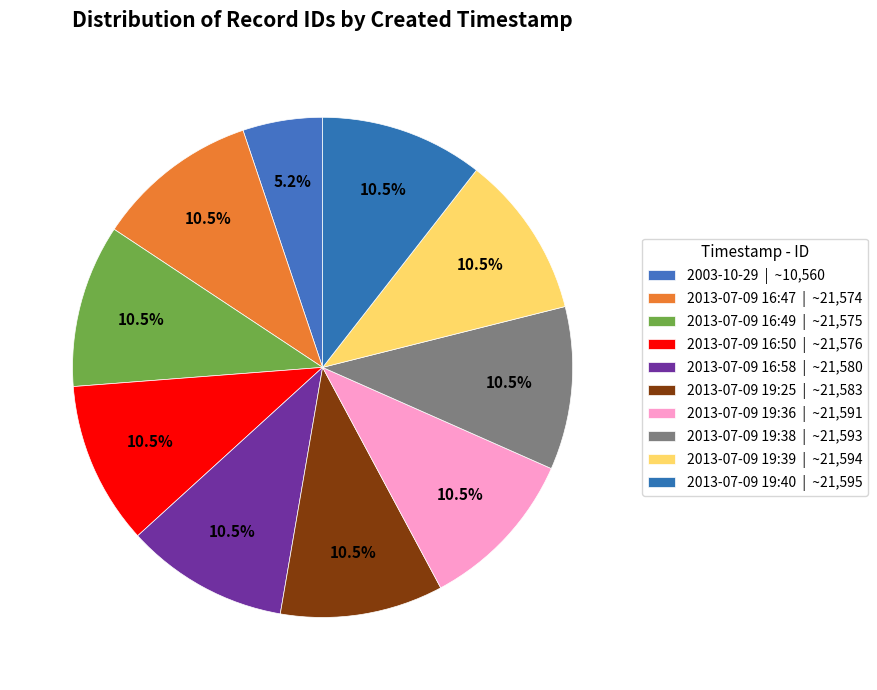

What is the total percentage of 2013-07-09 19:39 and 2013-07-09 16:49?

21.1%